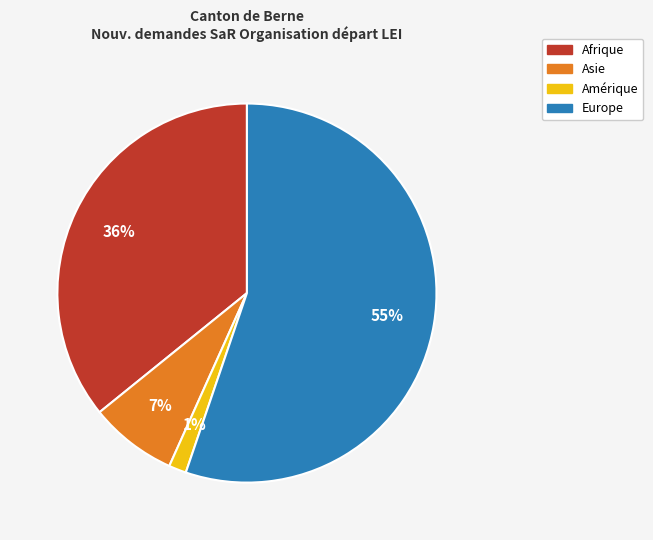

Which has a higher value, Europe or Afrique?

Europe